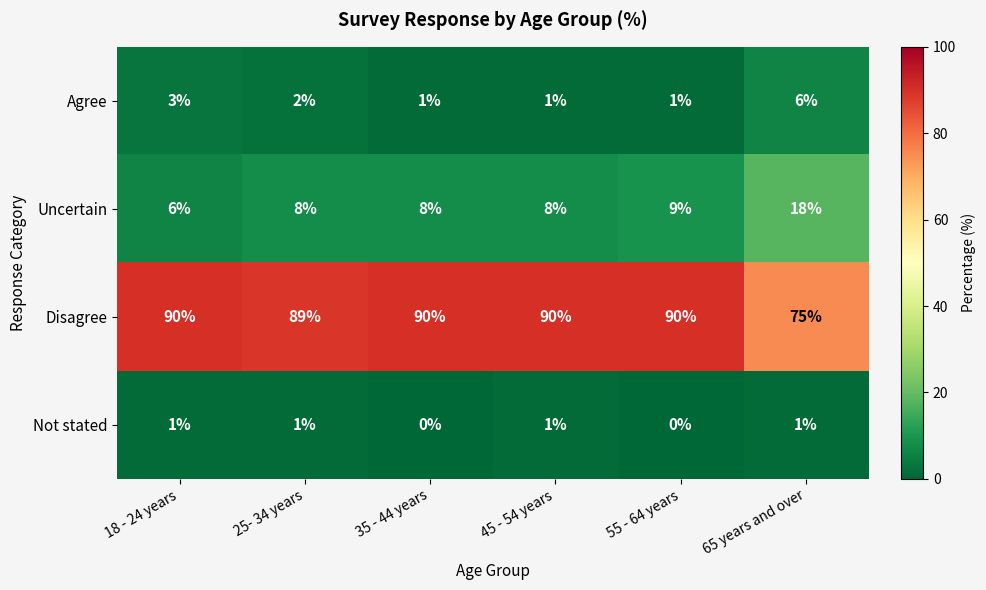

Which series has the largest range (max minus min)?

Disagree